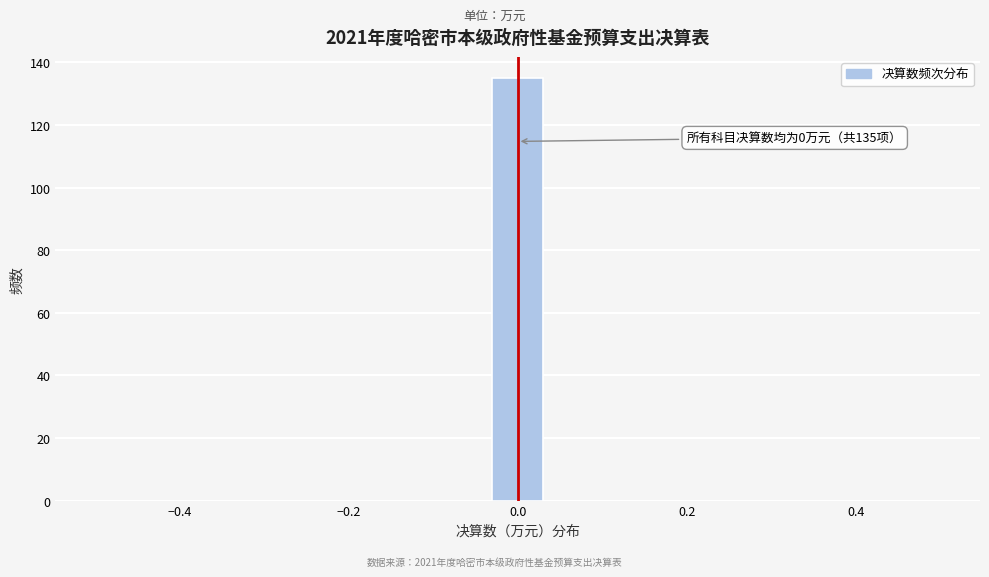

Around what value on the x-axis is the tallest bar? Give the approximate position of its centre, as read against the axis.

0.00